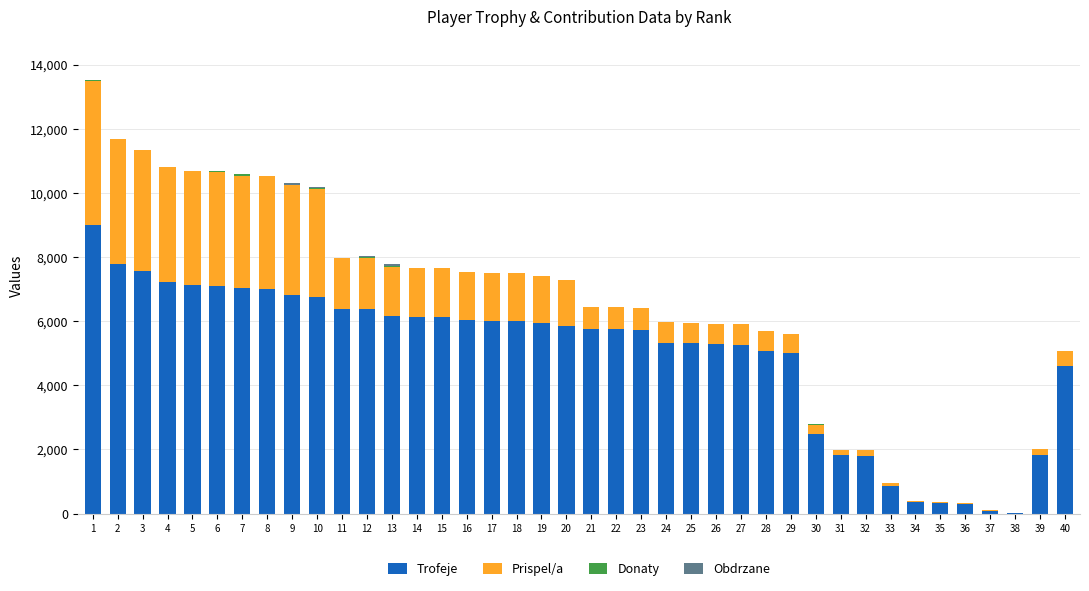

What is the highest value of the Trofeje series?

9000